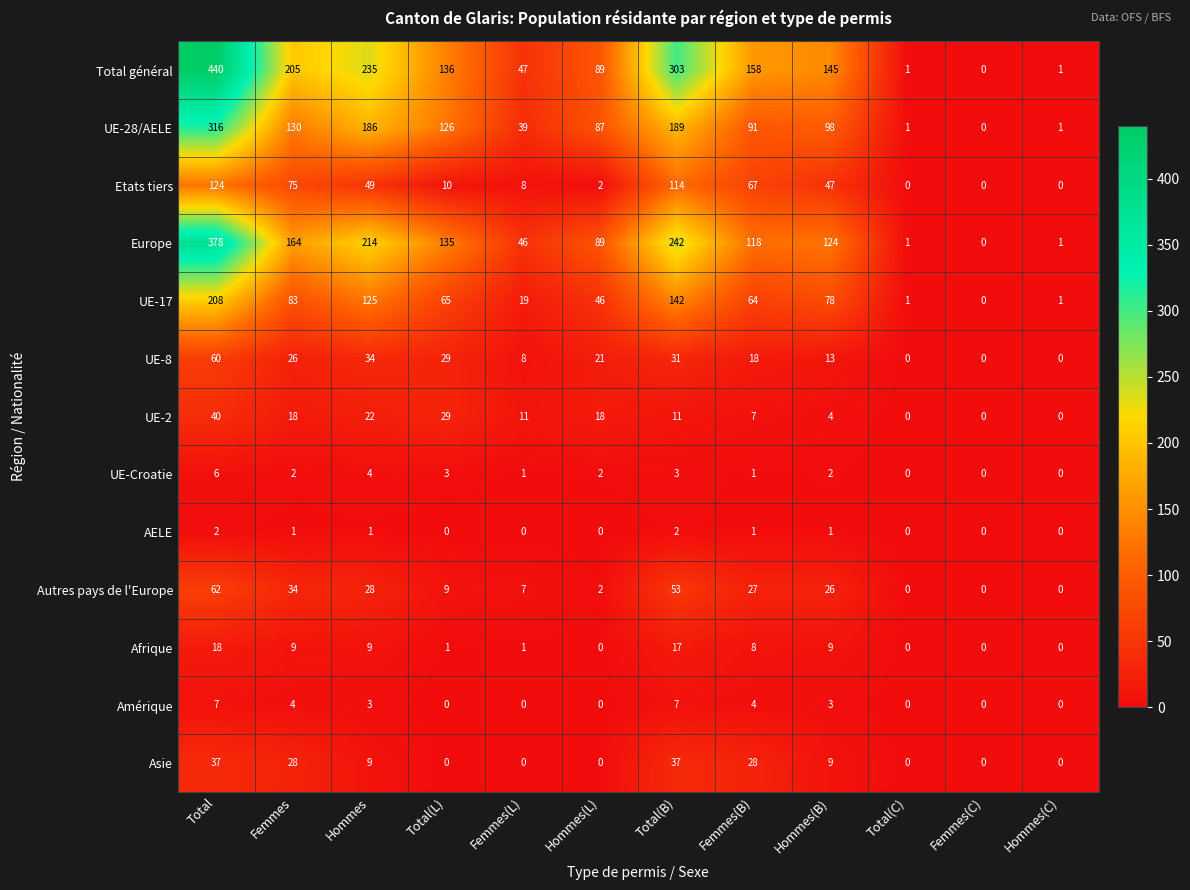

Count the Amérique values in the range 0 to 4.

10